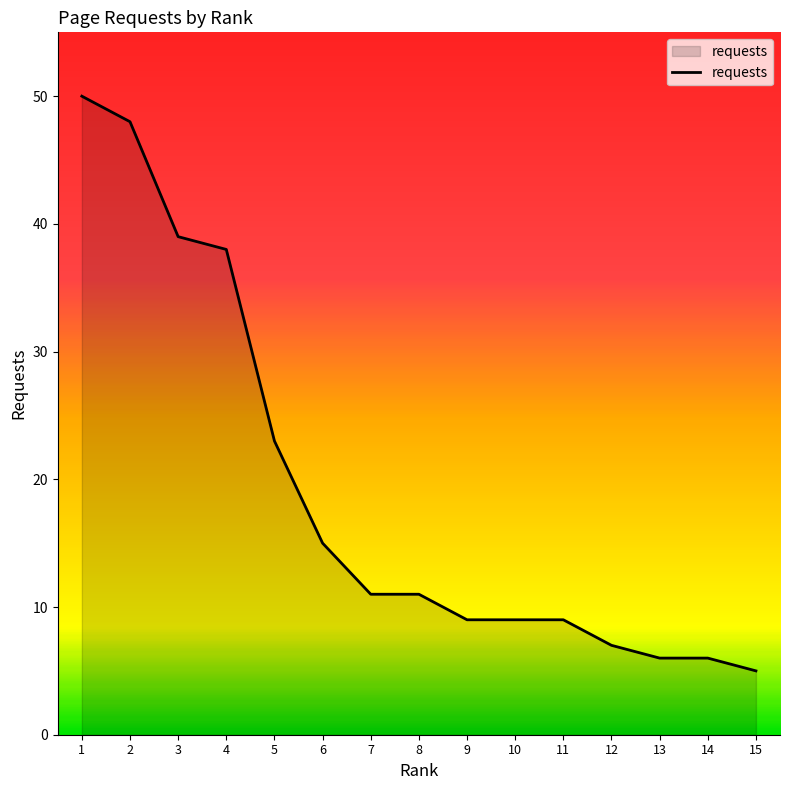

Between 3 and 7, which is larger?

3